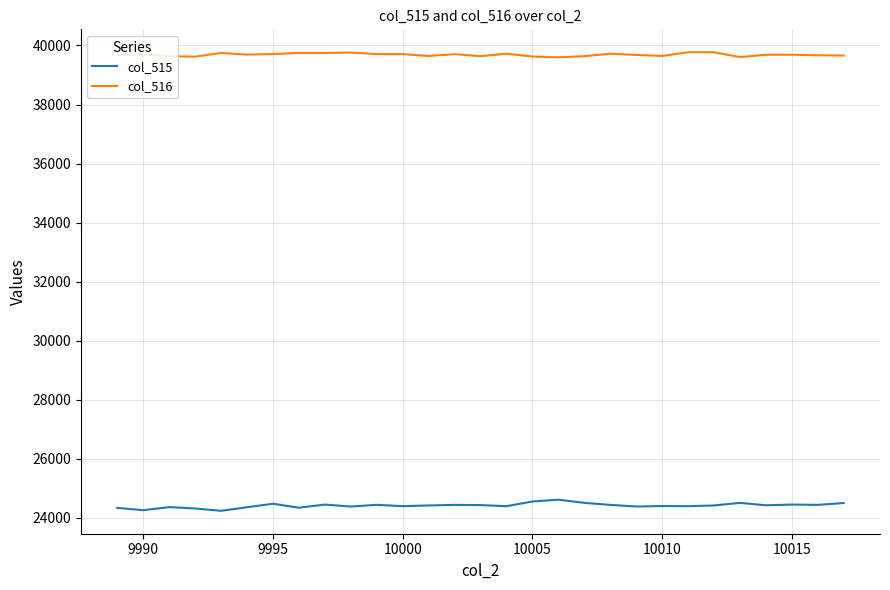

What are all the series names shown in the legend?

col_515, col_516